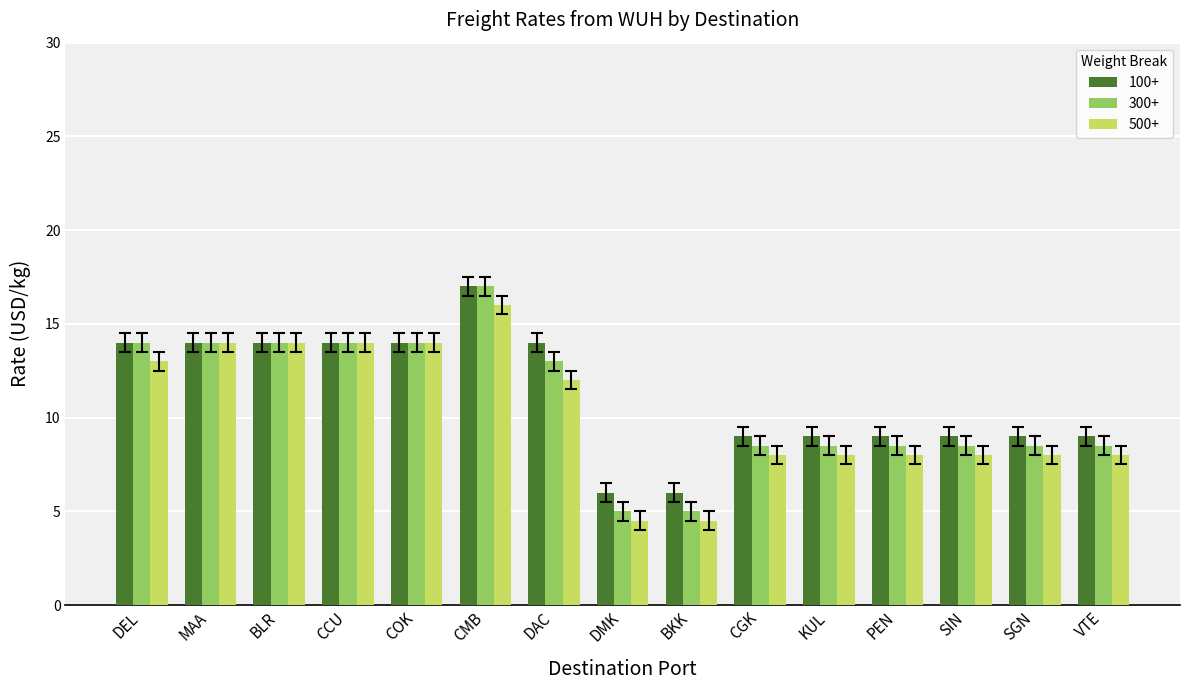

What is the difference between the highest and lowest values at SGN?

1.0